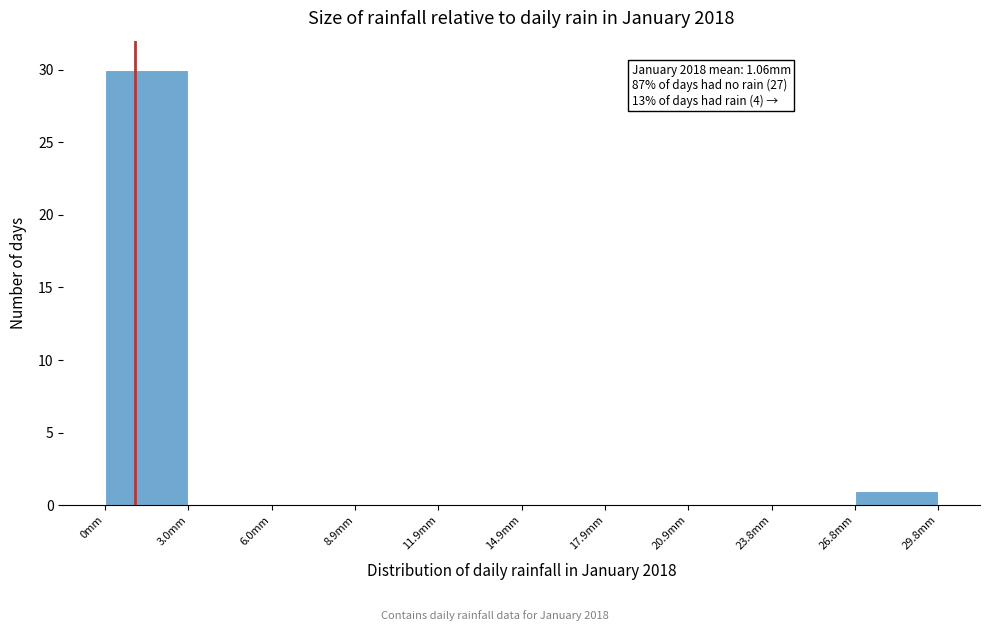

Which range on the x-axis has the tallest bar?

0 to 3